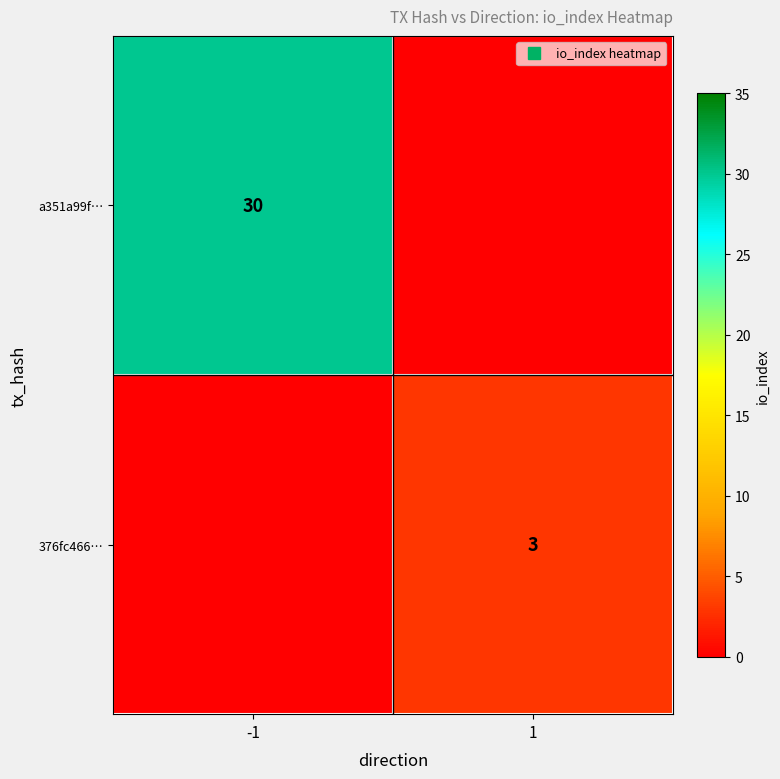

List the labels in order of 376fc466… value, smallest first.

-1, 1